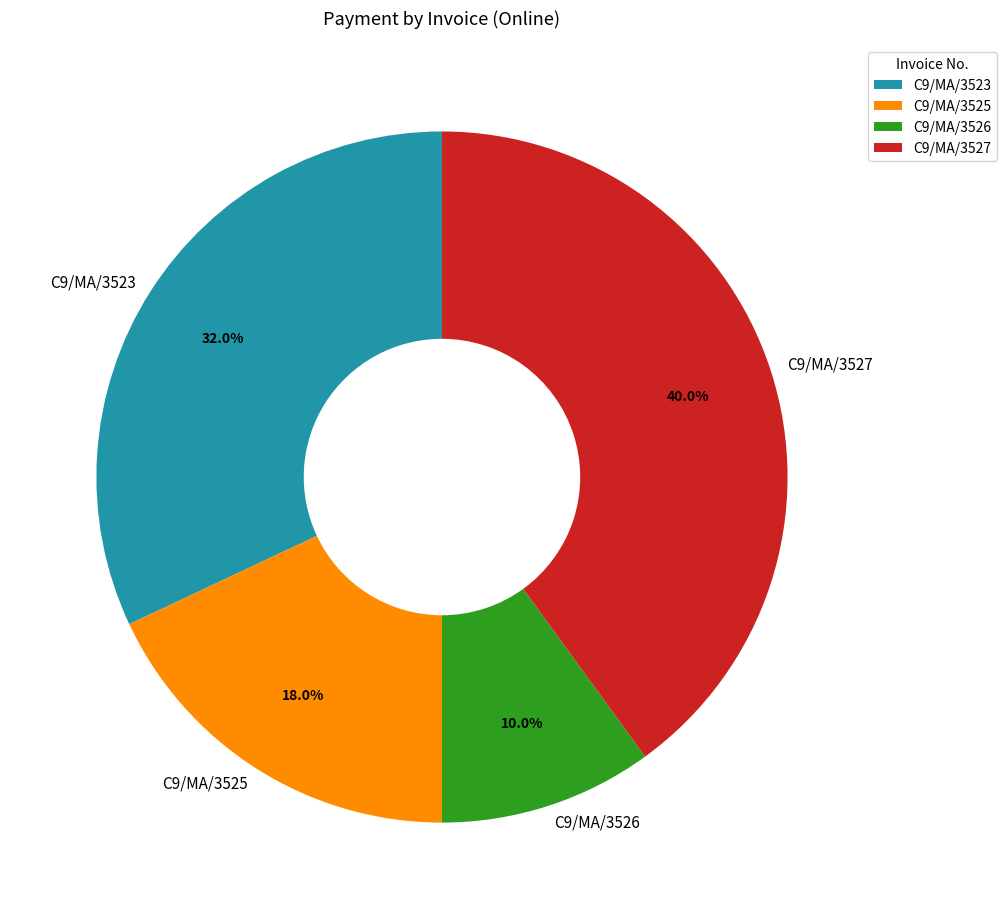

Do C9/MA/3523 and C9/MA/3526 together represent more than half of the pie?

No